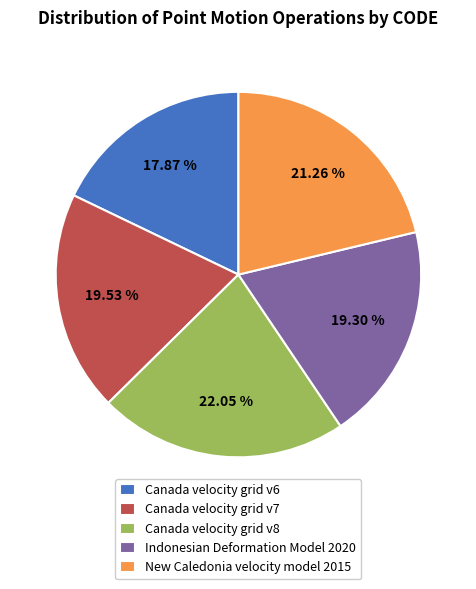

To the nearest percent, what is the combined percentage of Indonesian Deformation Model 2020 and New Caledonia velocity model 2015?

41%